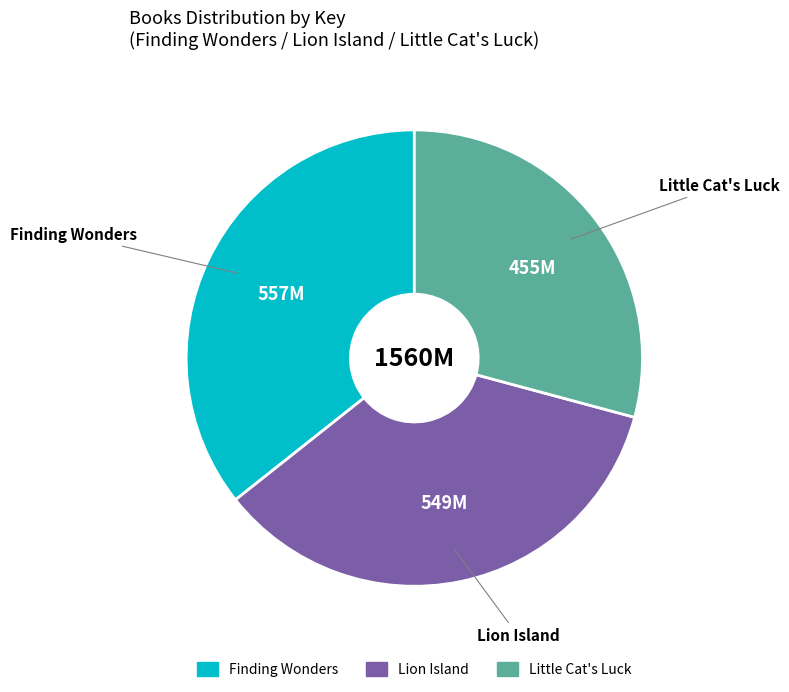

Is the sum of Finding Wonders and Lion Island greater than half?

Yes